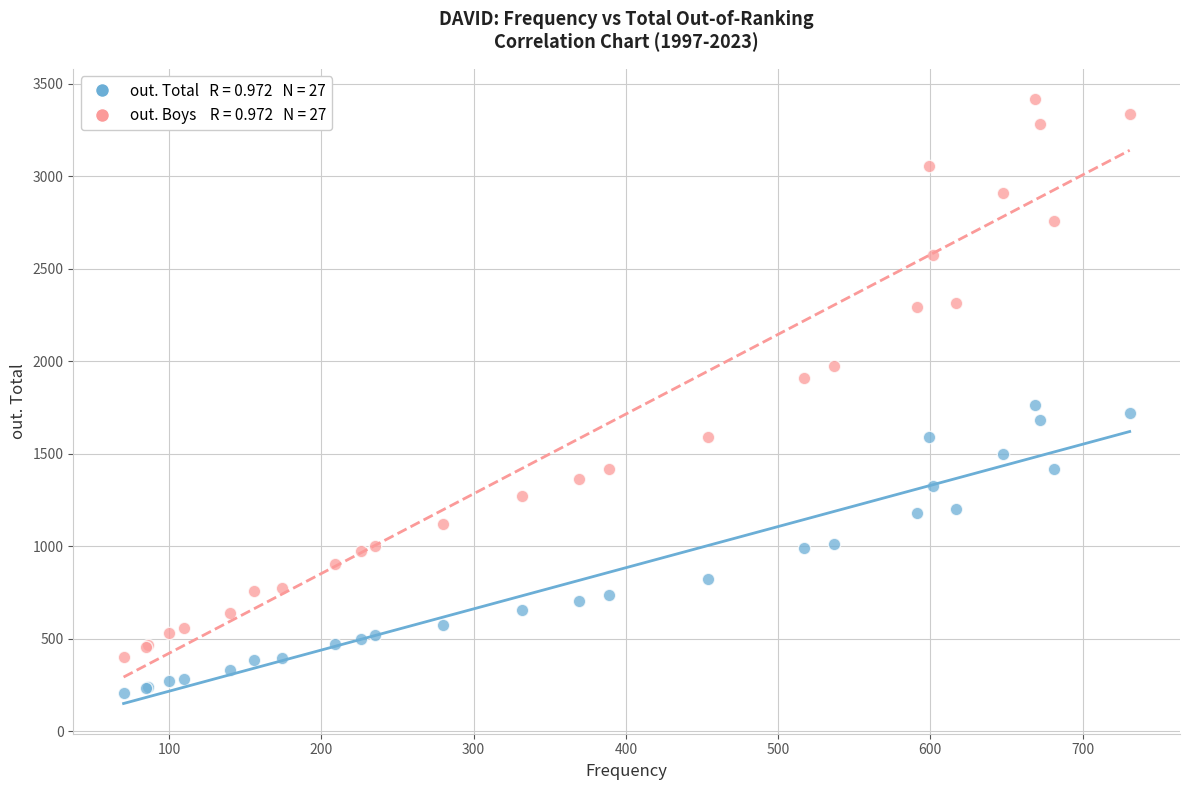

Across all series, what Y value is closest to 1812?

1766